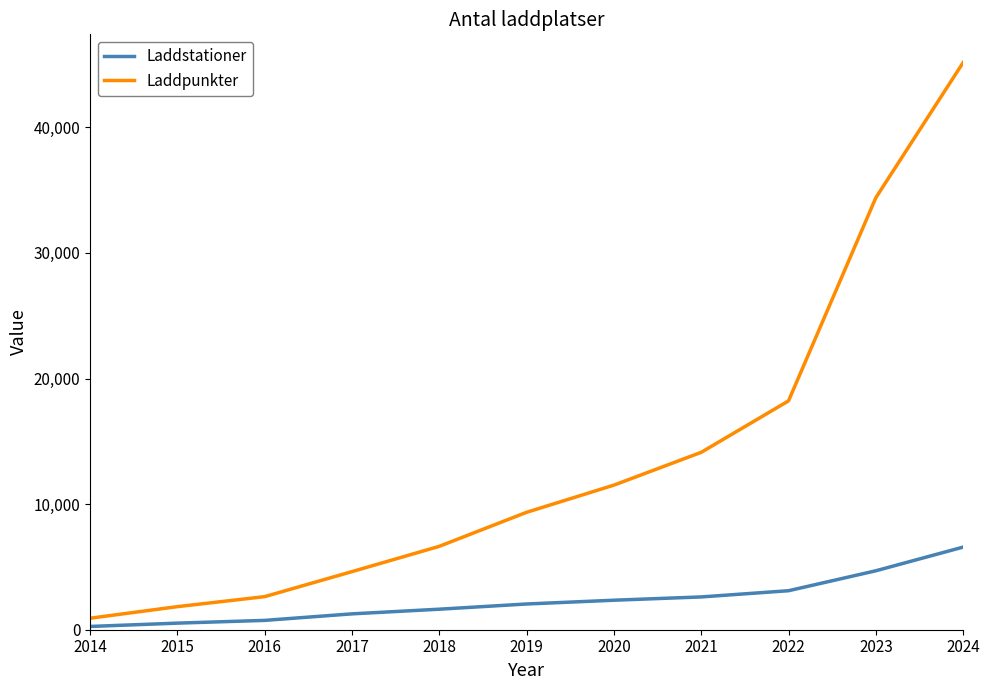

At which category is the sum across all series the highest?

2024